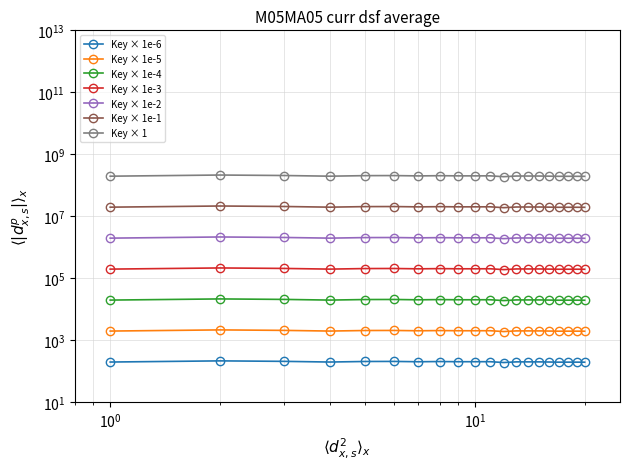

What is the difference between the values at 5 and 9?

34.8